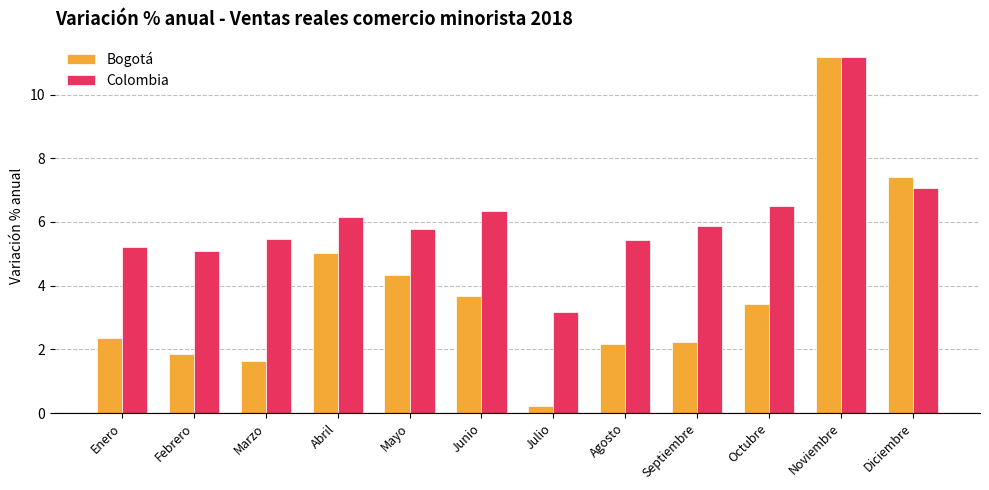

What value does the Bogotá series have at Octubre?

3.4